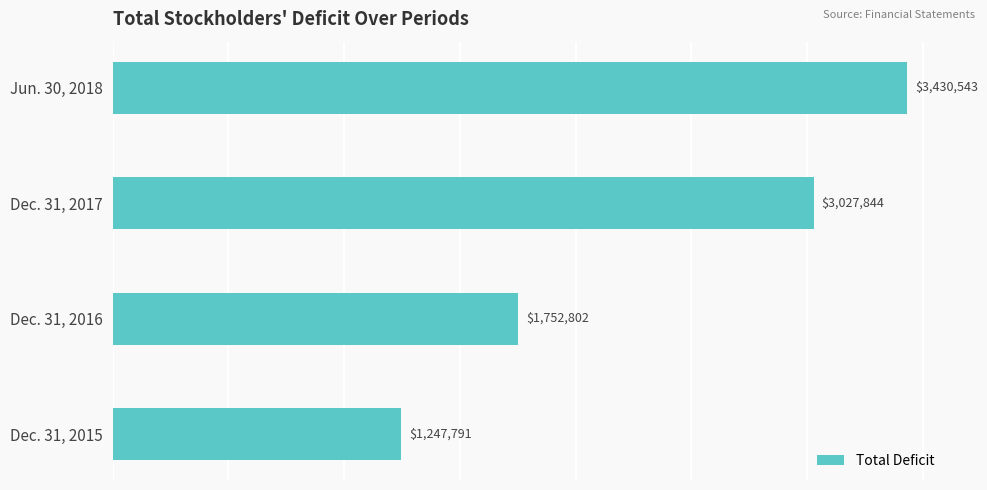

Approximately how many times larger is the value at Jun. 30, 2018 compared to Dec. 31, 2016?

2.0